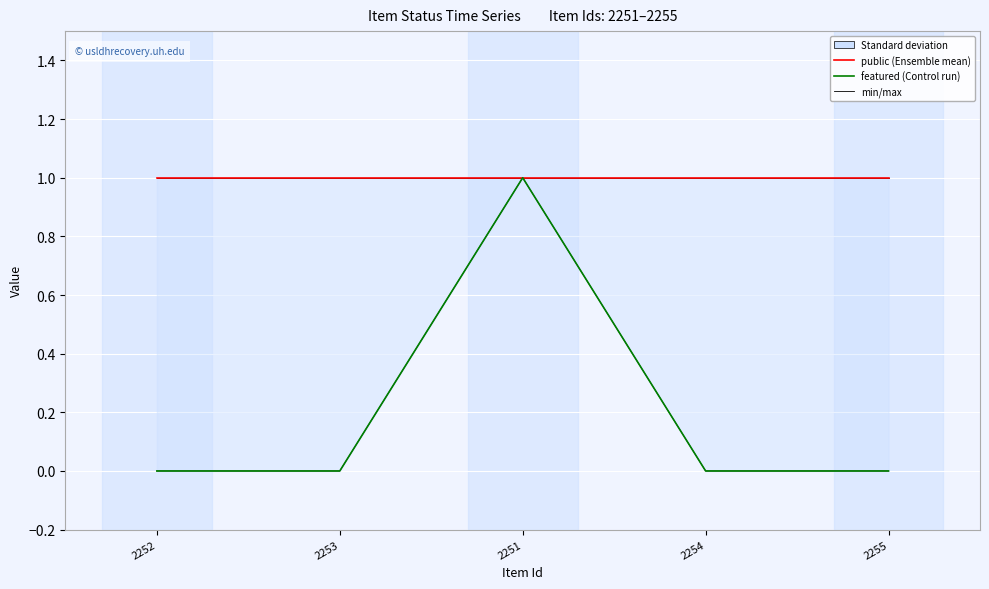

Reading left to right, list all the values displayed in this chart.

public: 2252=1	2253=1	2251=1	2254=1	2255=1
featured: 2252=0	2253=0	2251=1	2254=0	2255=0